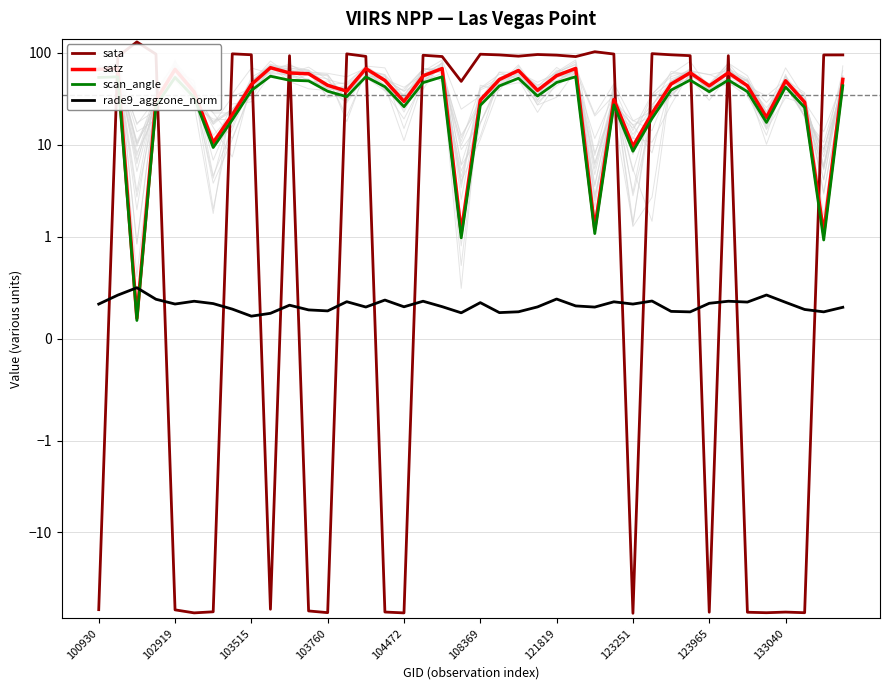

The value of sata at 14 is 37.7. True or false?

False